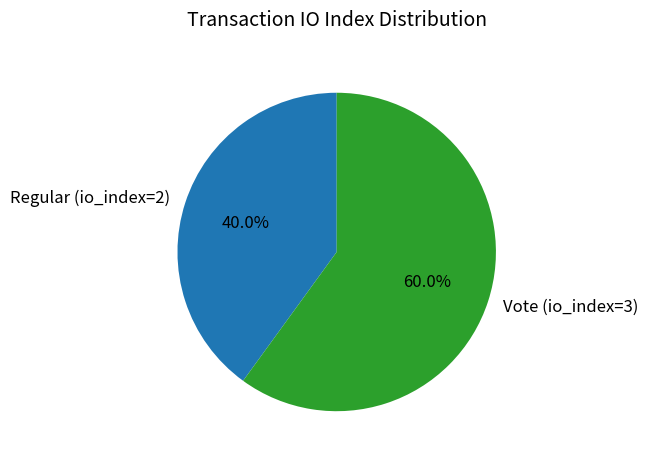

To the nearest percent, what is the average slice percentage?

50%